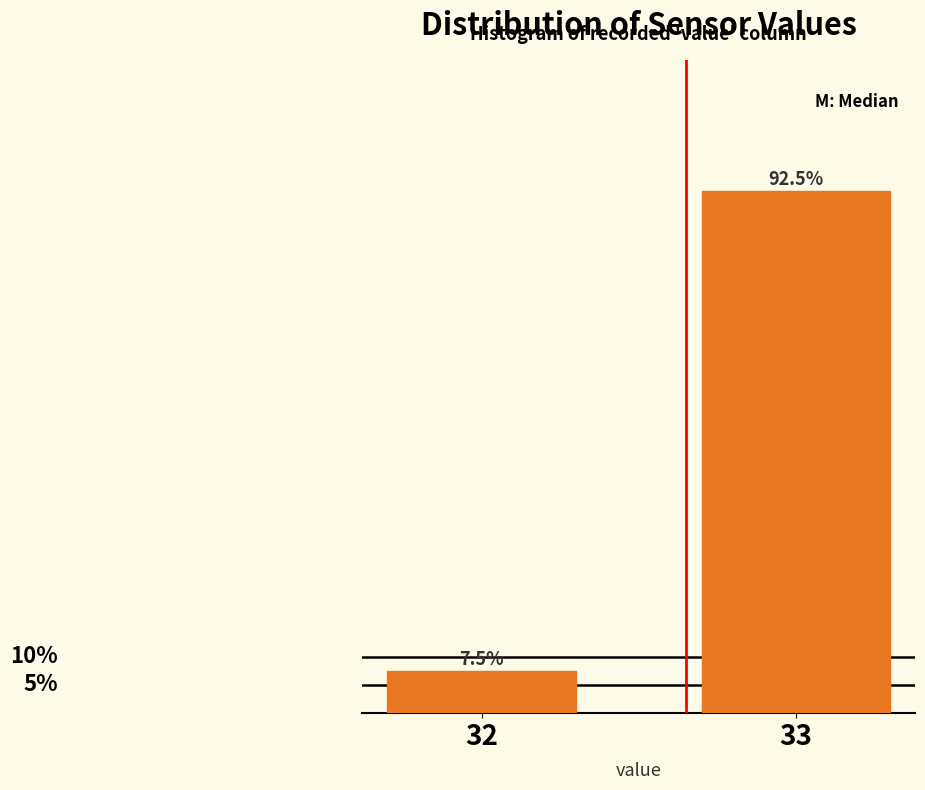

Rank the categories by value from lowest to highest.

32, 33